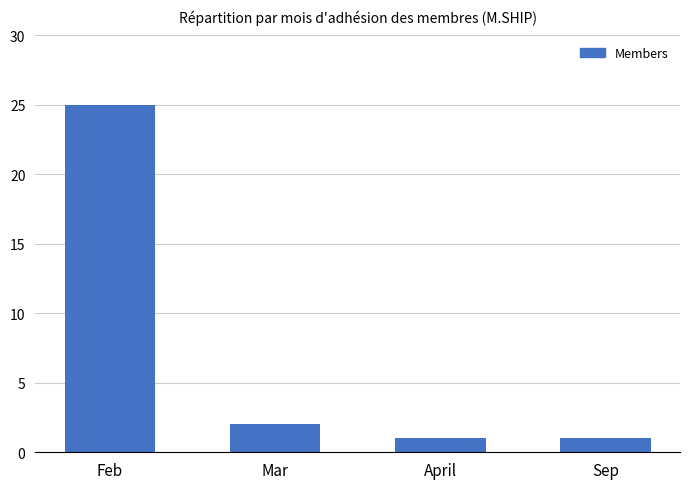

What is the smallest value displayed?

1